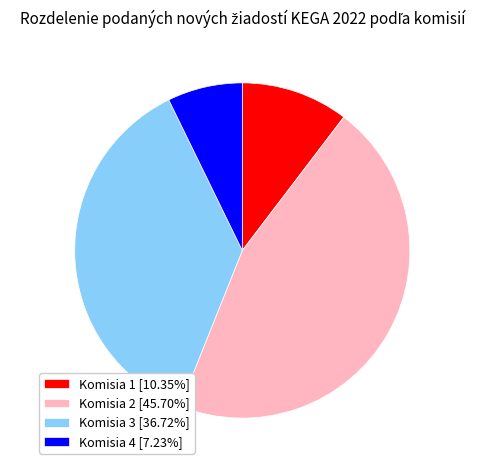

Combined, do Komisia 3 [36.72%] and Komisia 4 [7.23%] account for over 50%?

No